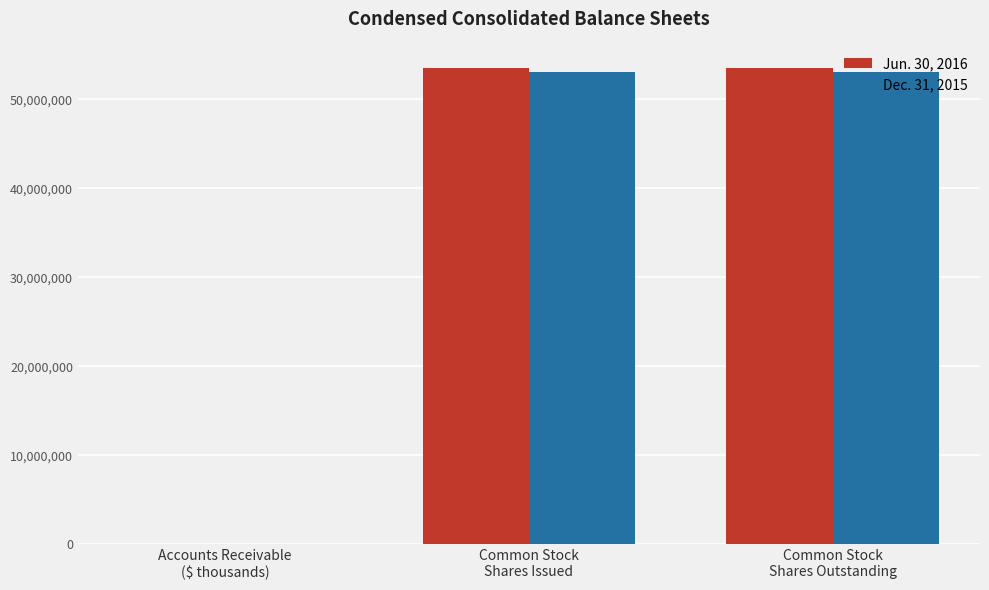

What is the greatest value displayed?

53490539